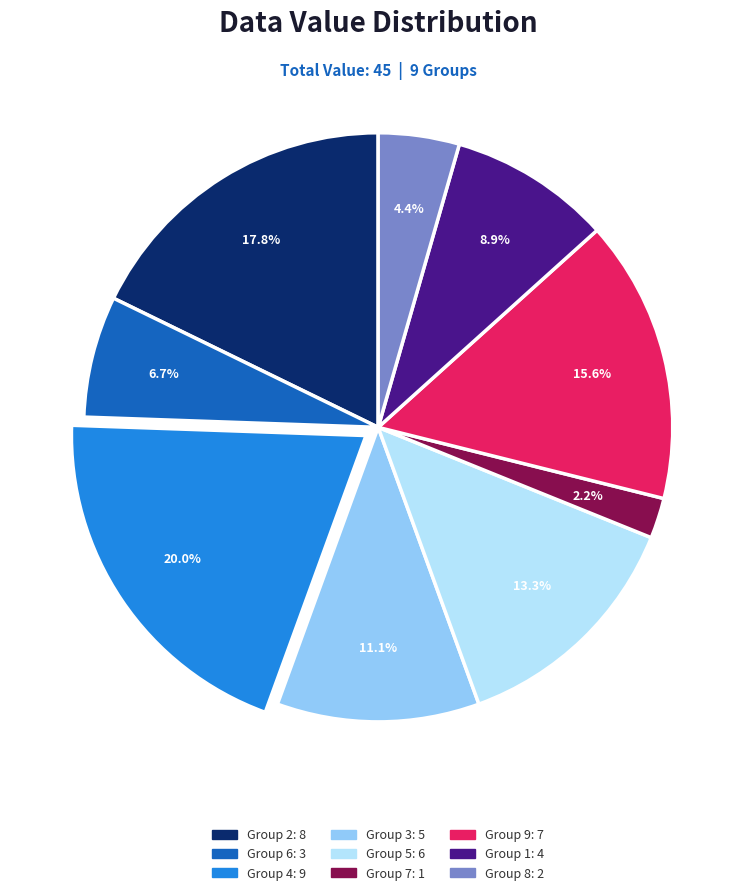

Is there a majority slice in this chart?

No